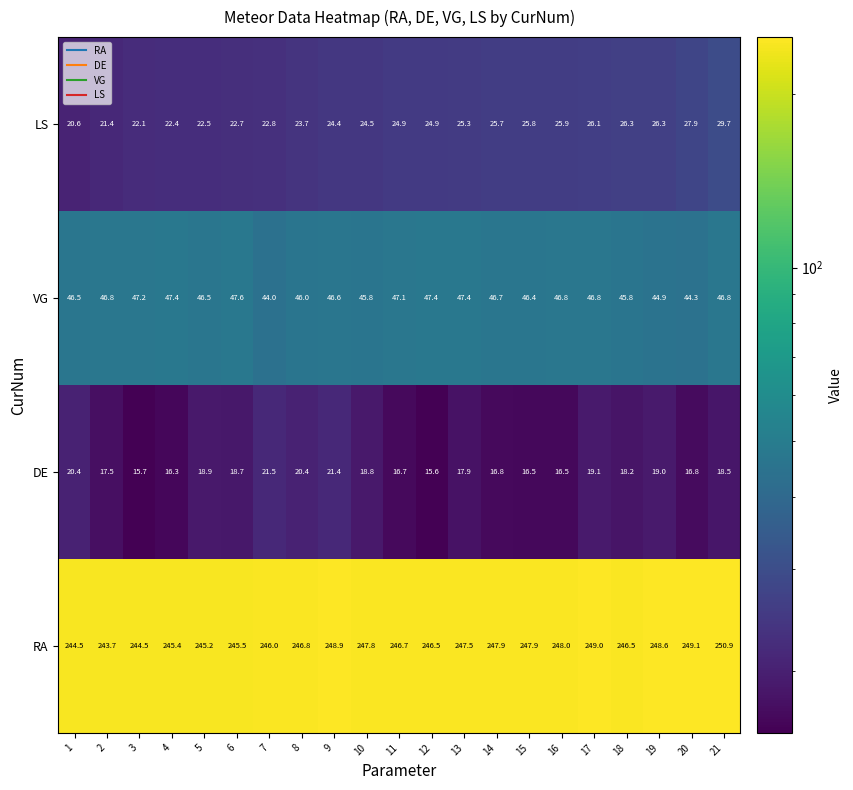

What is the minimum value shown in the chart?

15.6